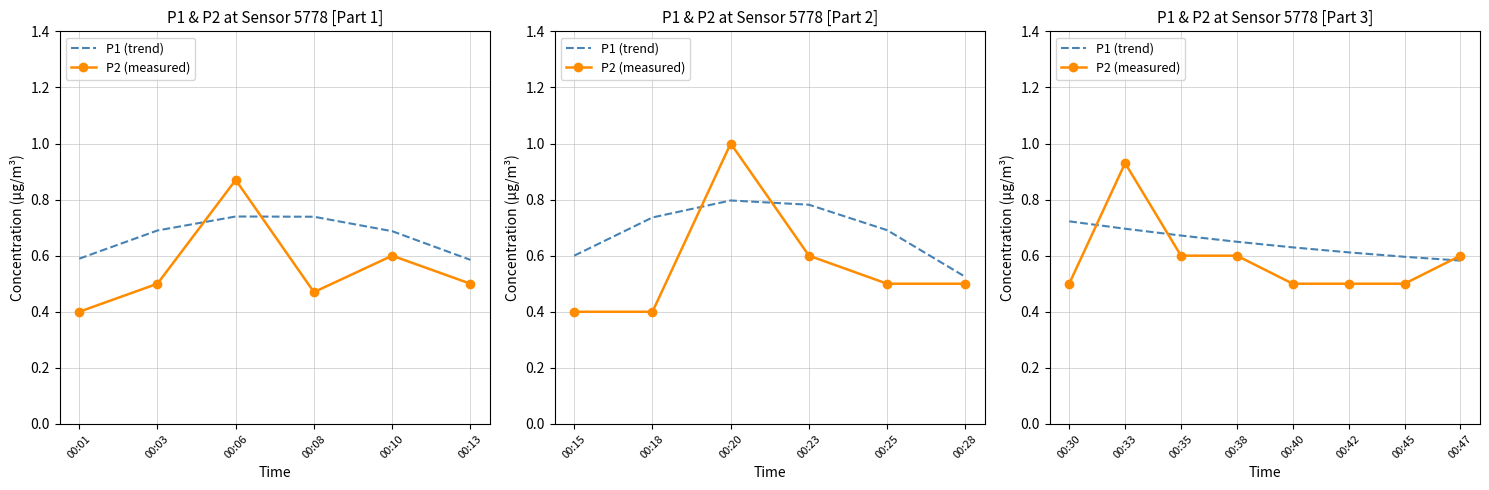

Which series changed the most between 00:30 and 00:38?

P2 (measured)